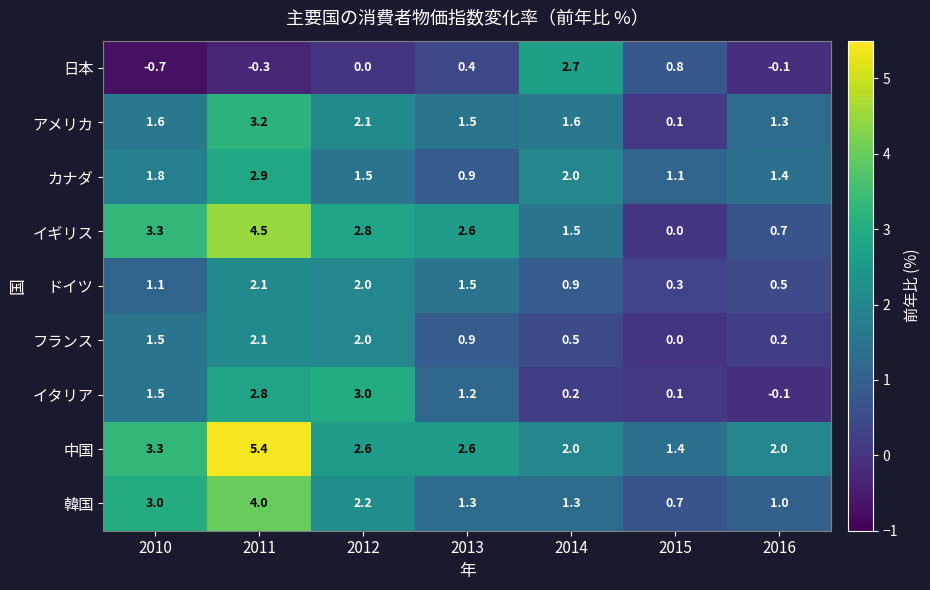

True or false: イギリス has a value of 2.6 at 2013.

True